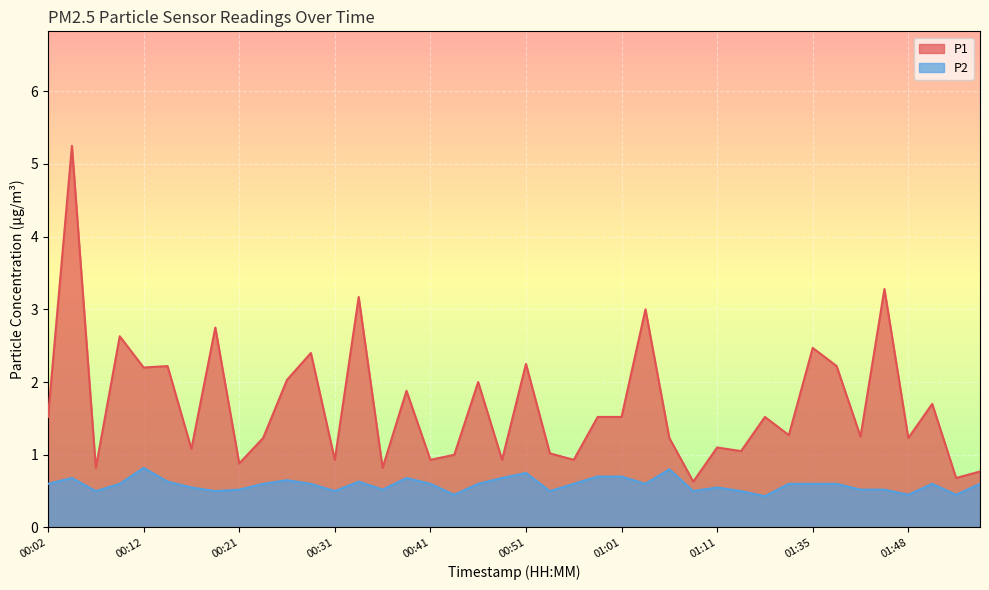

What are all the series names shown in the legend?

P1, P2